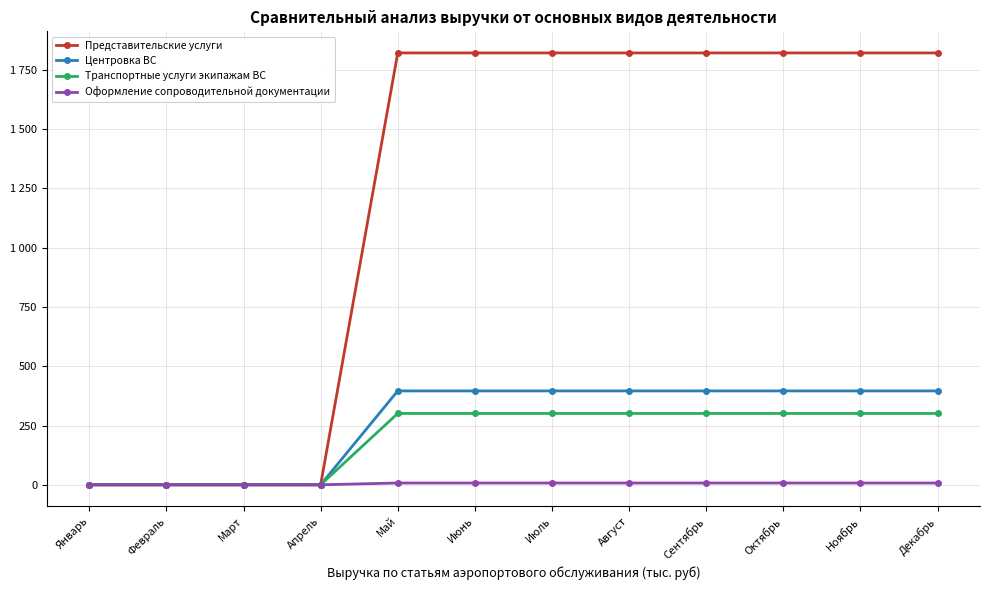

What are all the series names shown in the legend?

Представительские услуги, Центровка ВС, Транспортные услуги экипажам ВС, Оформление сопроводительной документации